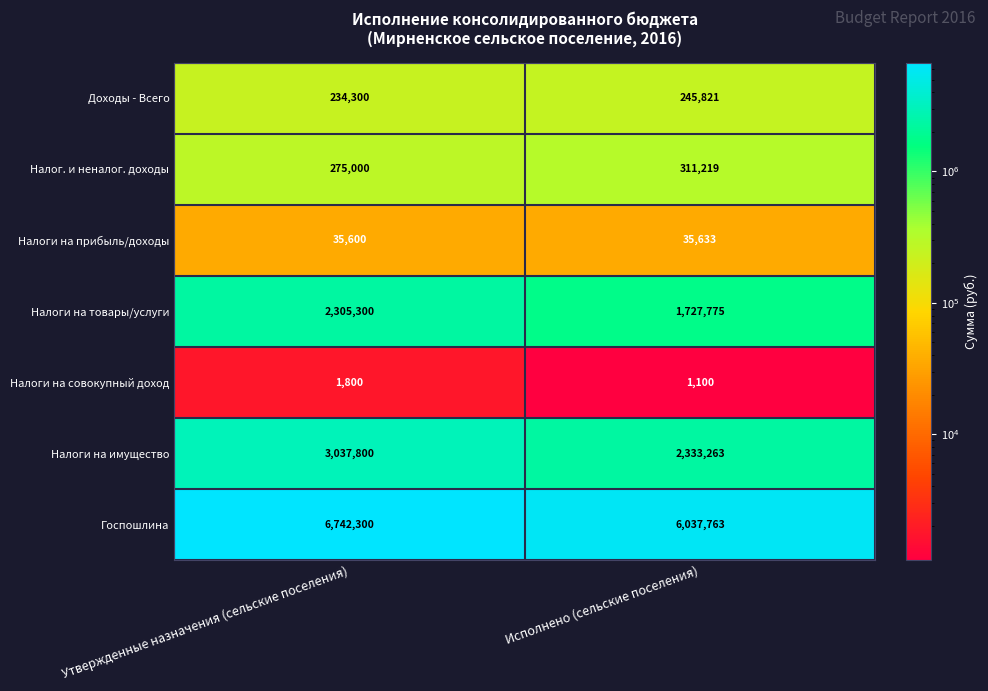

What is the maximum value shown in the chart?

6742300